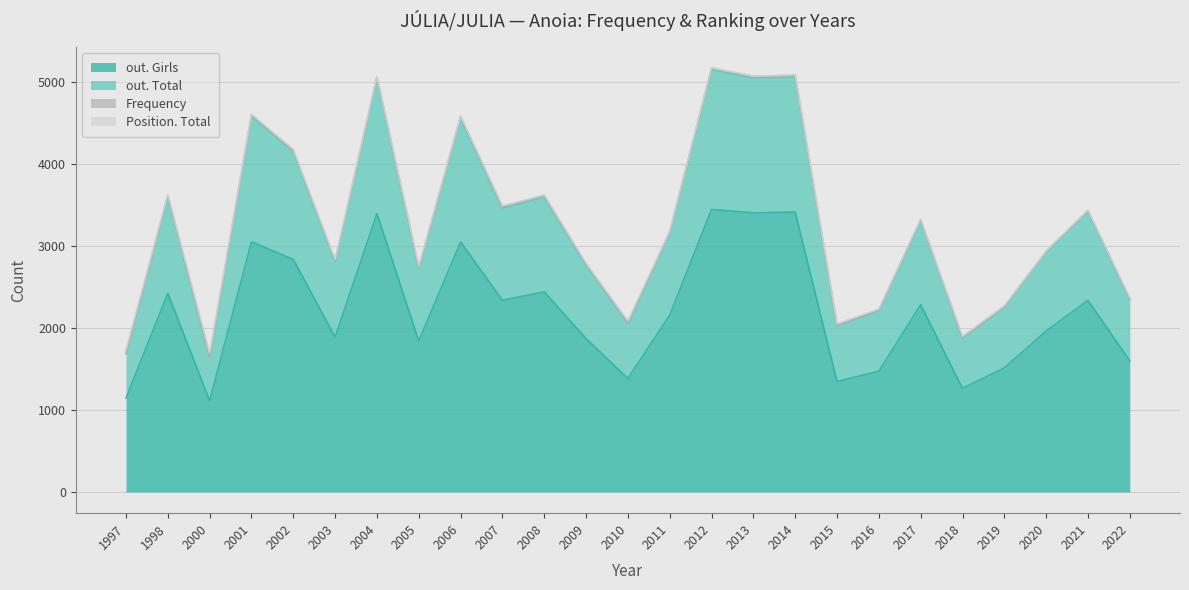

Read the out. Total value at 2013.

5067